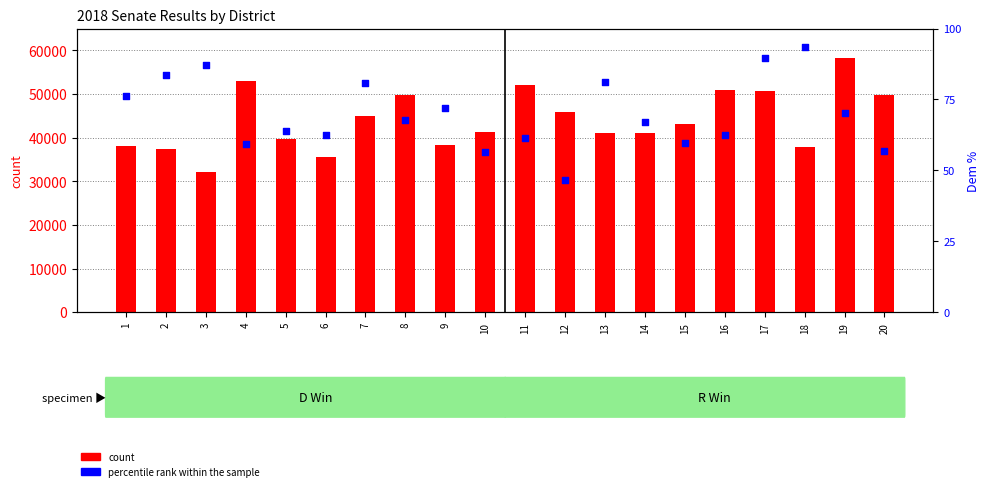

Which series has the widest spread of Y values?

count